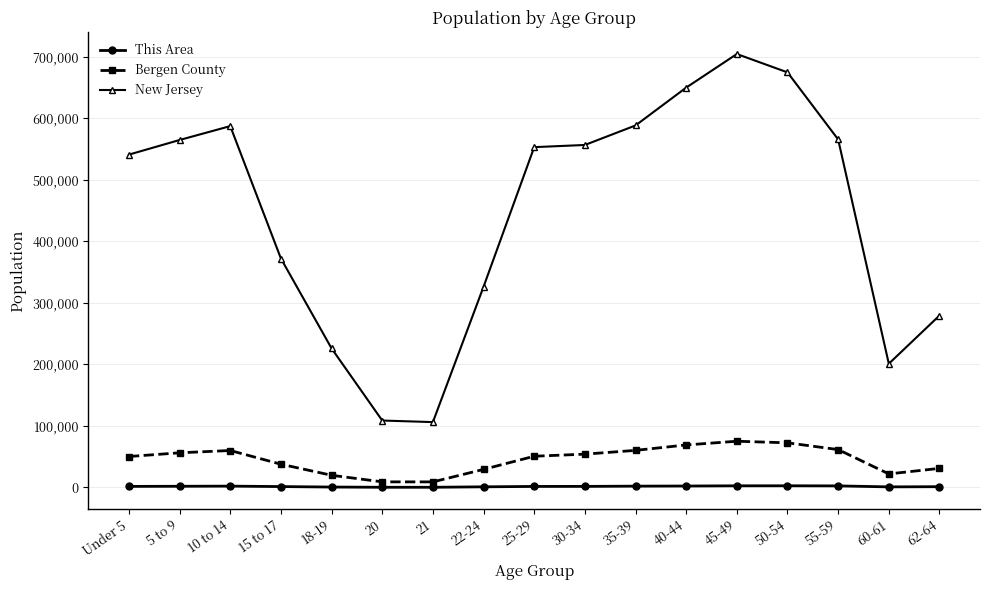

What is the label of the 11th point from the left?

35-39